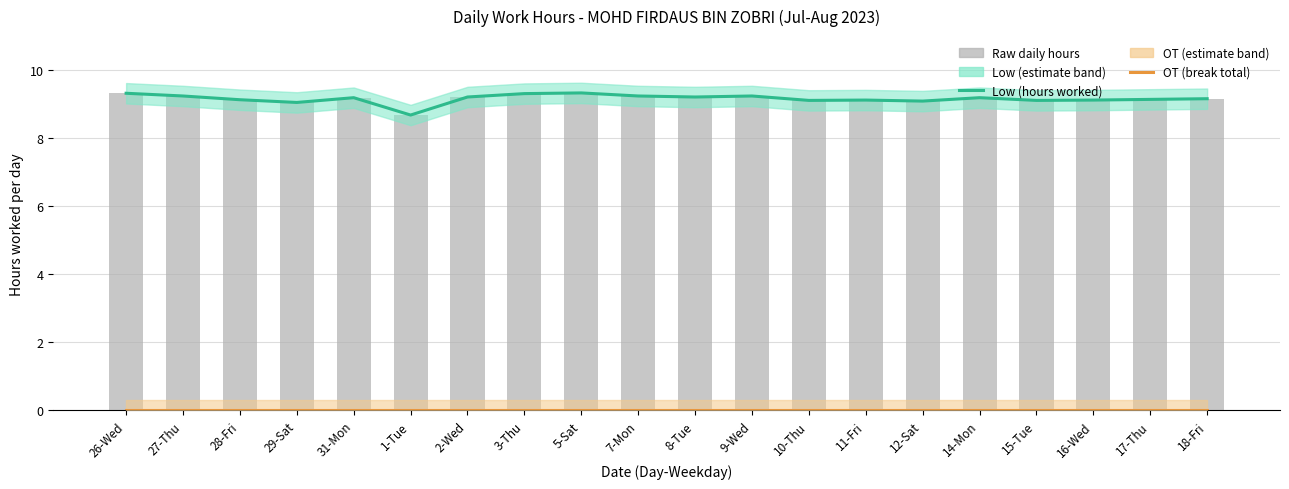

List the labels in order of OT (break total) value, largest first.

26-Wed, 27-Thu, 28-Fri, 29-Sat, 31-Mon, 1-Tue, 2-Wed, 3-Thu, 5-Sat, 7-Mon, 8-Tue, 9-Wed, 10-Thu, 11-Fri, 12-Sat, 14-Mon, 15-Tue, 16-Wed, 17-Thu, 18-Fri